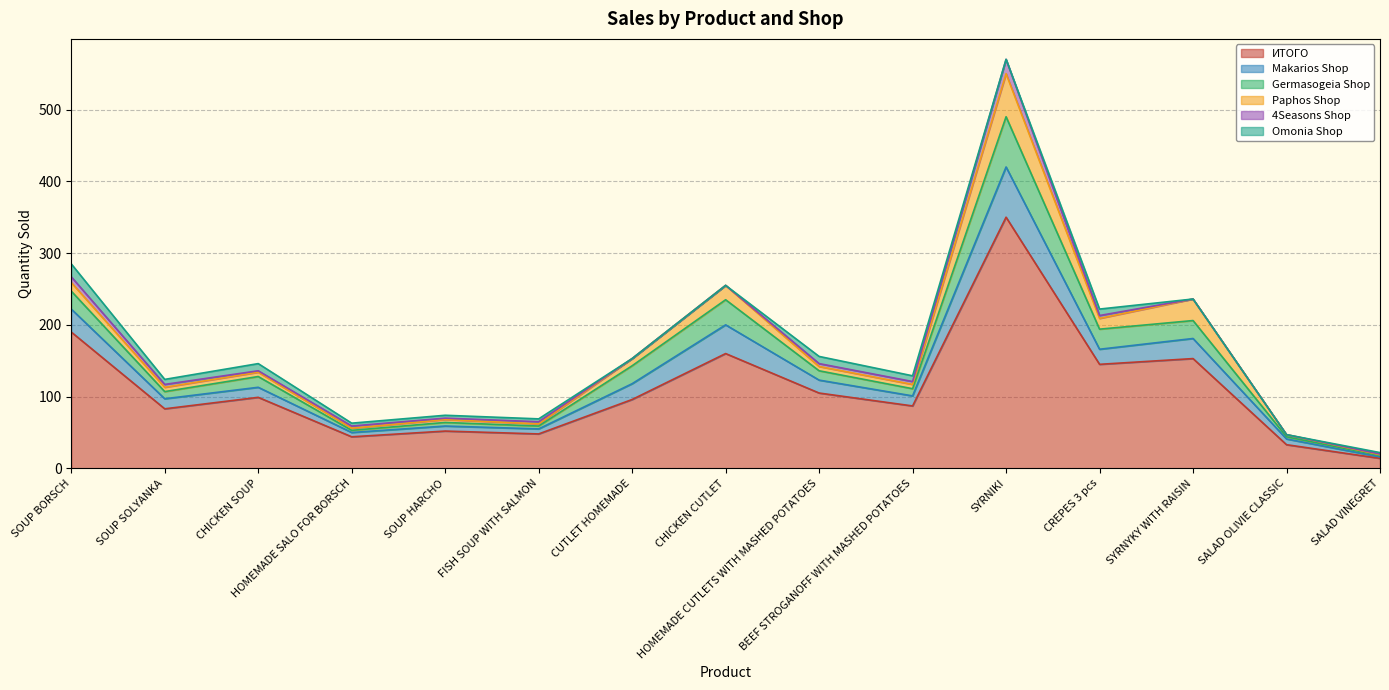

What is the average value of the Makarios Shop series?

20